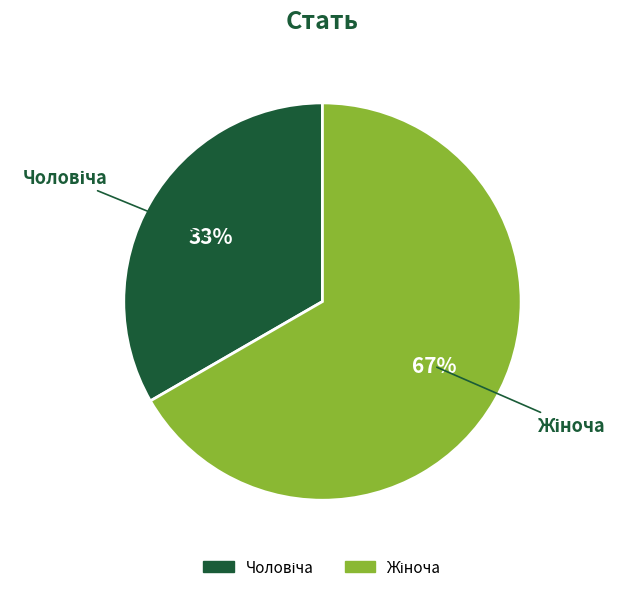

Is there any slice that represents more than half of the pie?

Yes